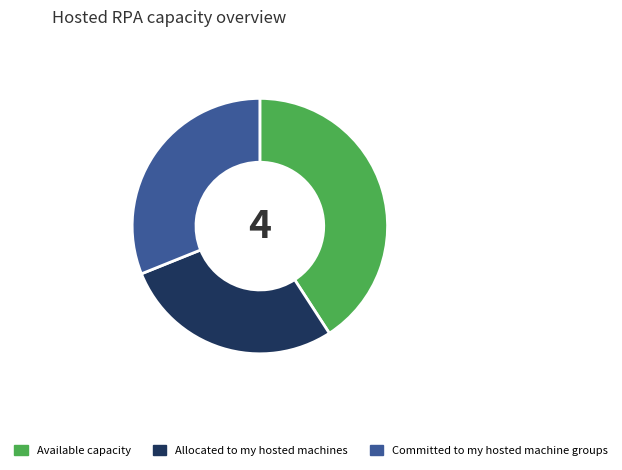

Does Available capacity account for over 50% of the chart?

No